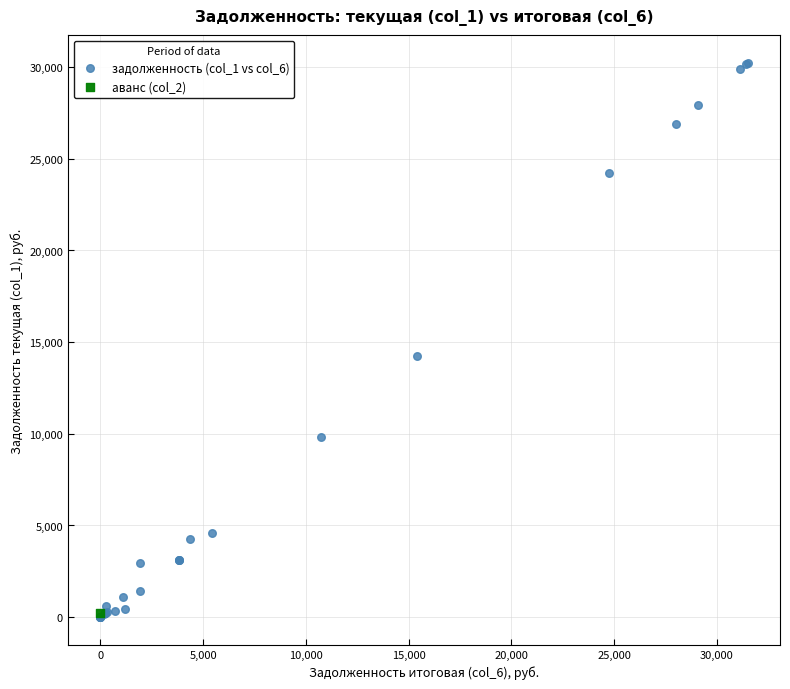

What are all the series names shown in the legend?

задолженность (col_1 vs col_6), аванс (col_2)